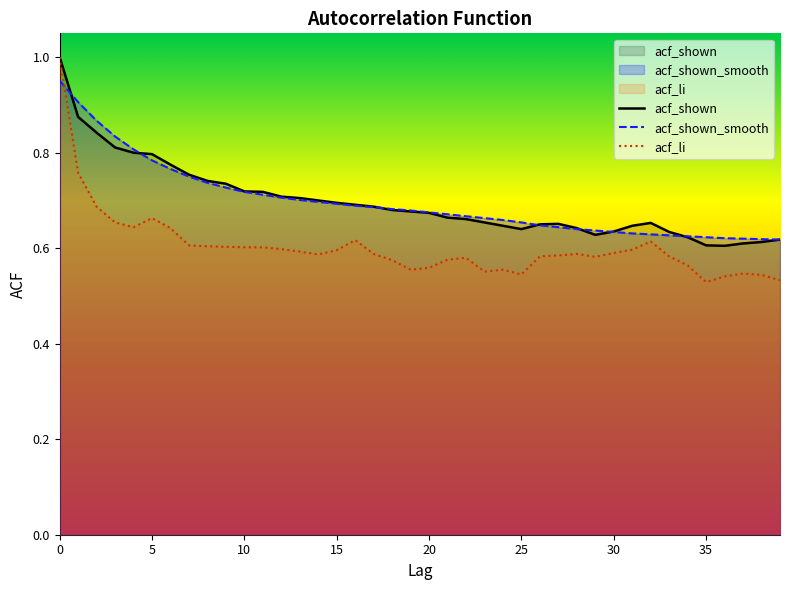

What is the minimum value for acf_shown_smooth?

0.6